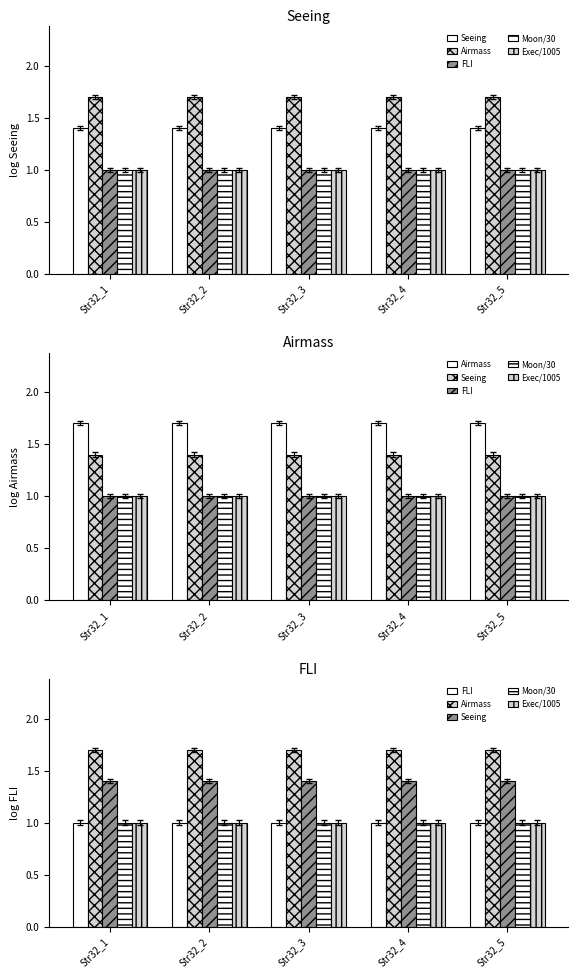

What is the smallest value displayed?

1.0